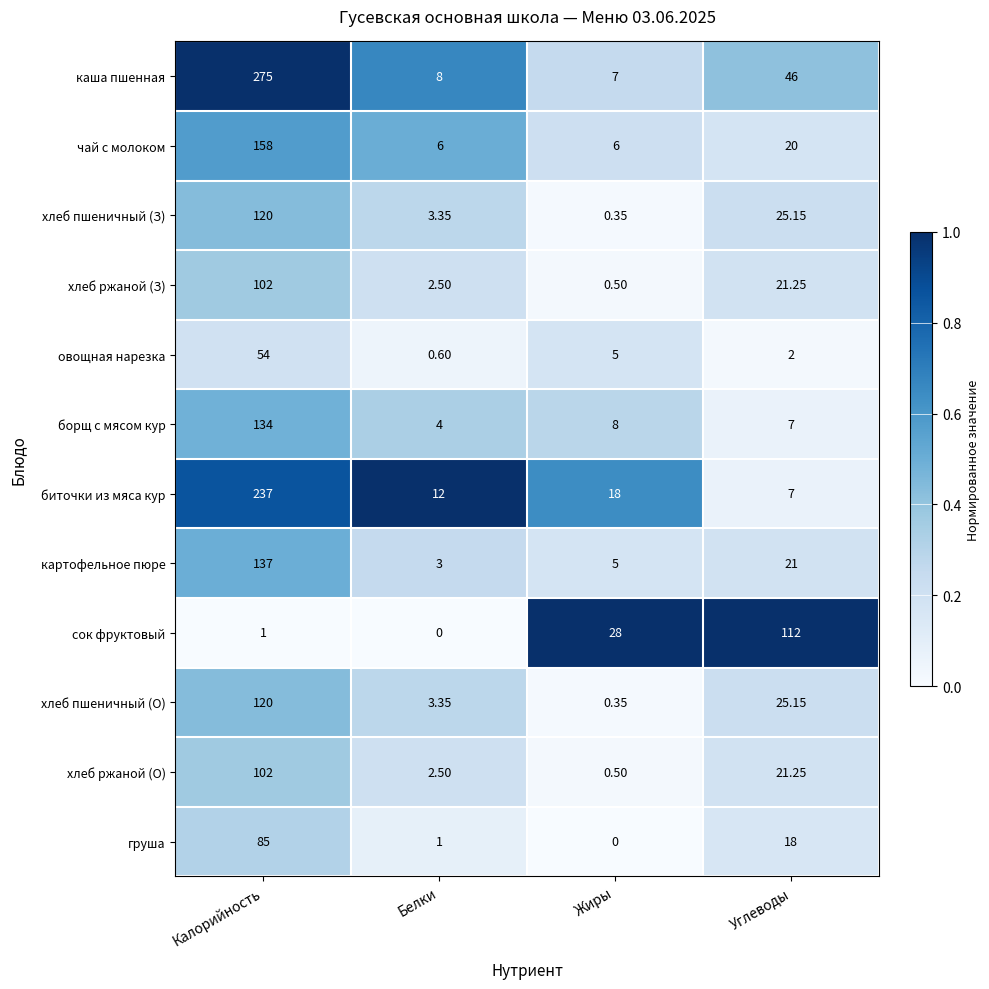

Is the value of борщ с мясом кур at Калорийность greater than the value of груша at Белки?

Yes